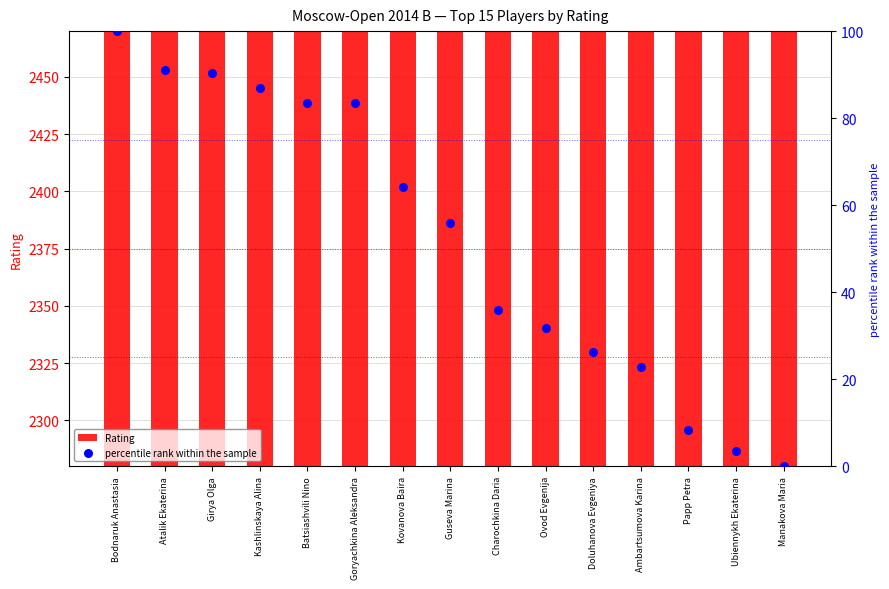

What is the total value across all series at Atalik Ekaterina?

2530.0